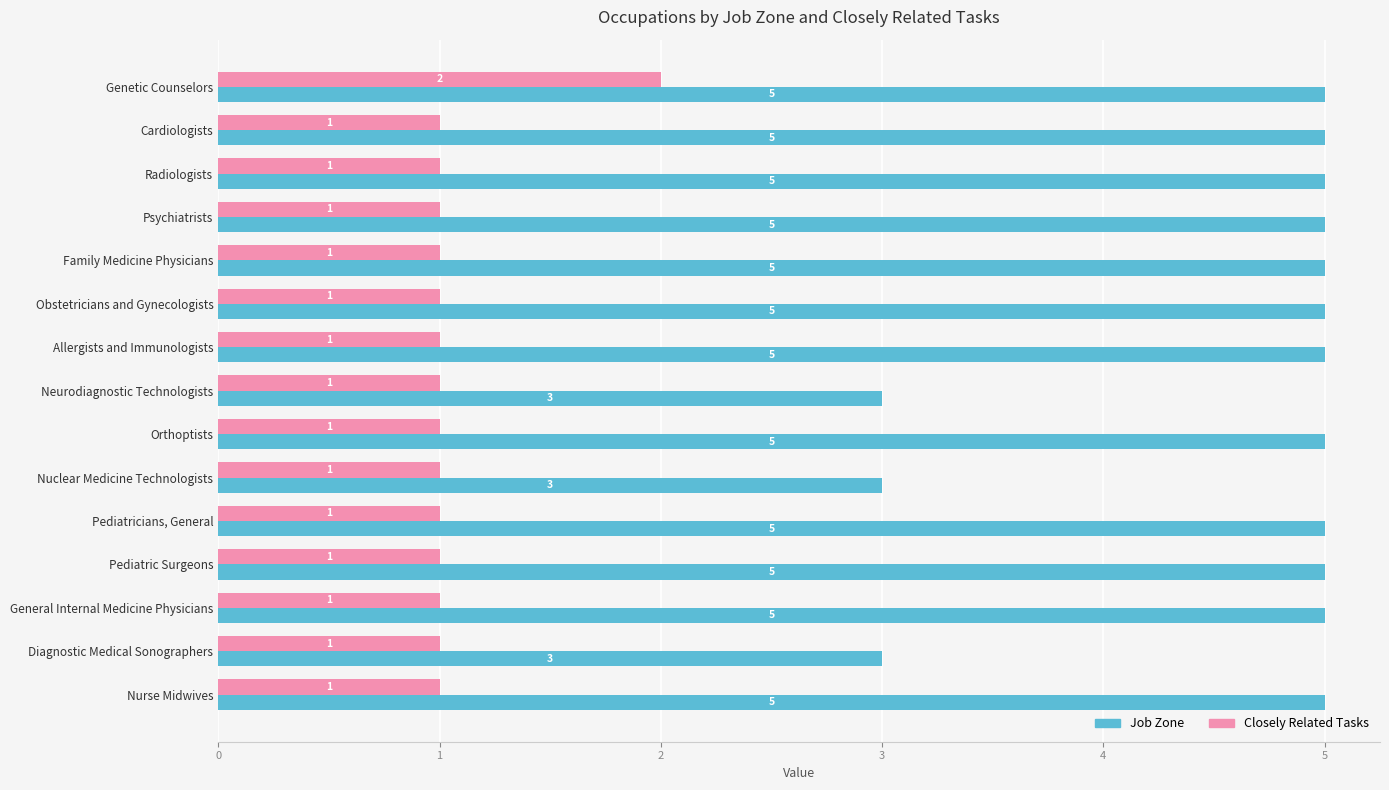

Which series has the largest range (max minus min)?

Job Zone